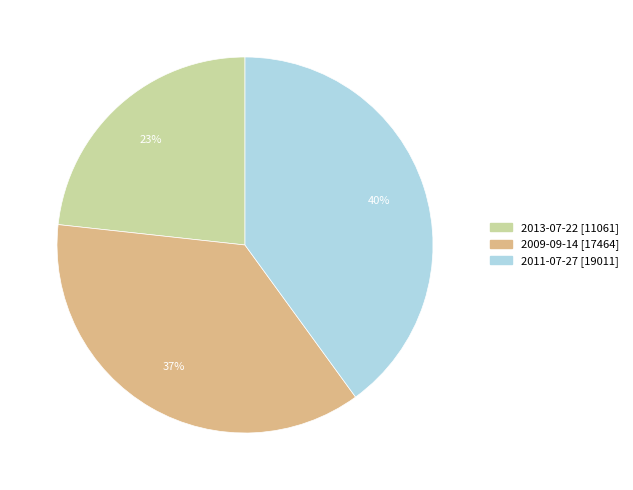

To the nearest percent, what is the combined percentage of 2011-07-27 and 2009-09-14?

77%